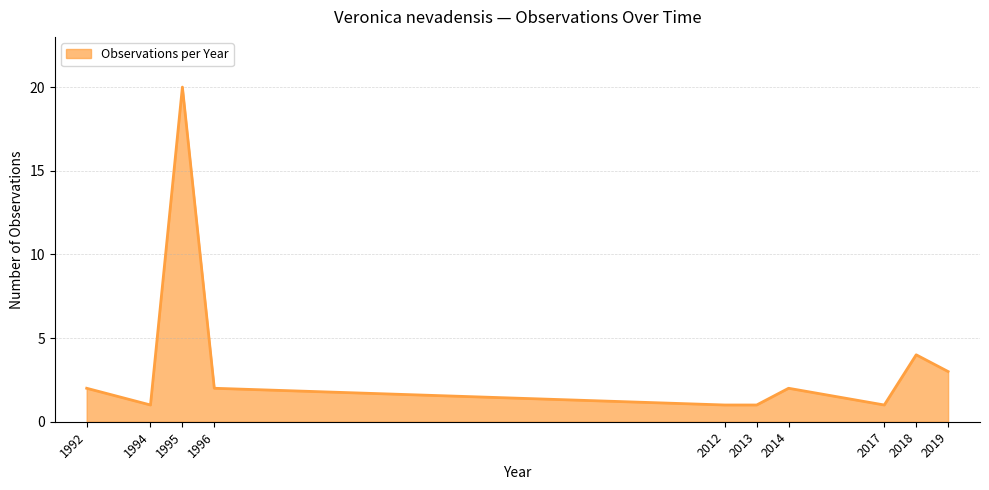

What is the greatest value displayed?

20